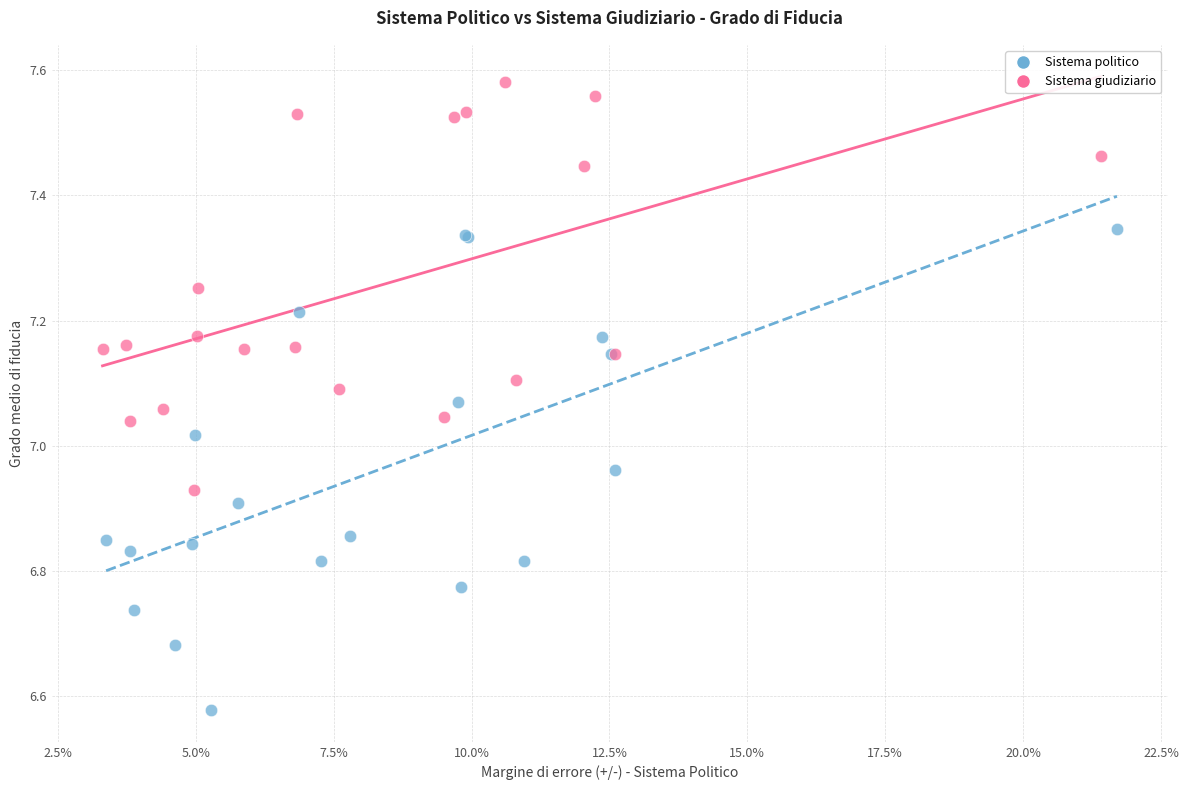

Which series reaches the minimum Y coordinate?

Sistema politico